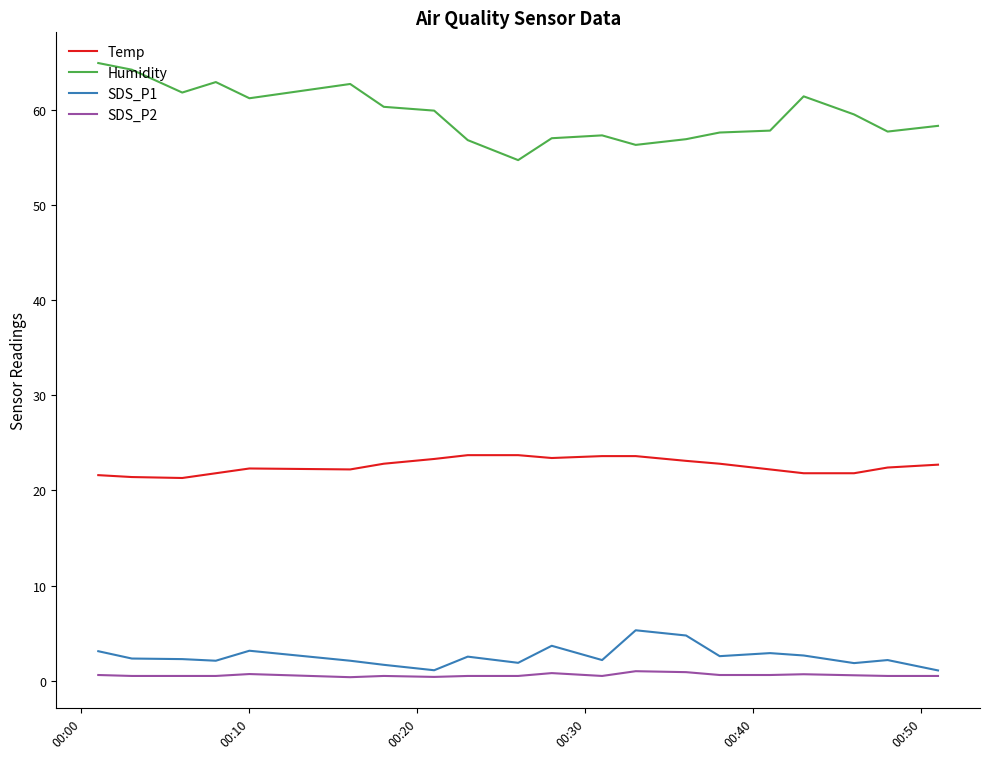

What is the maximum value shown in the chart?

64.9